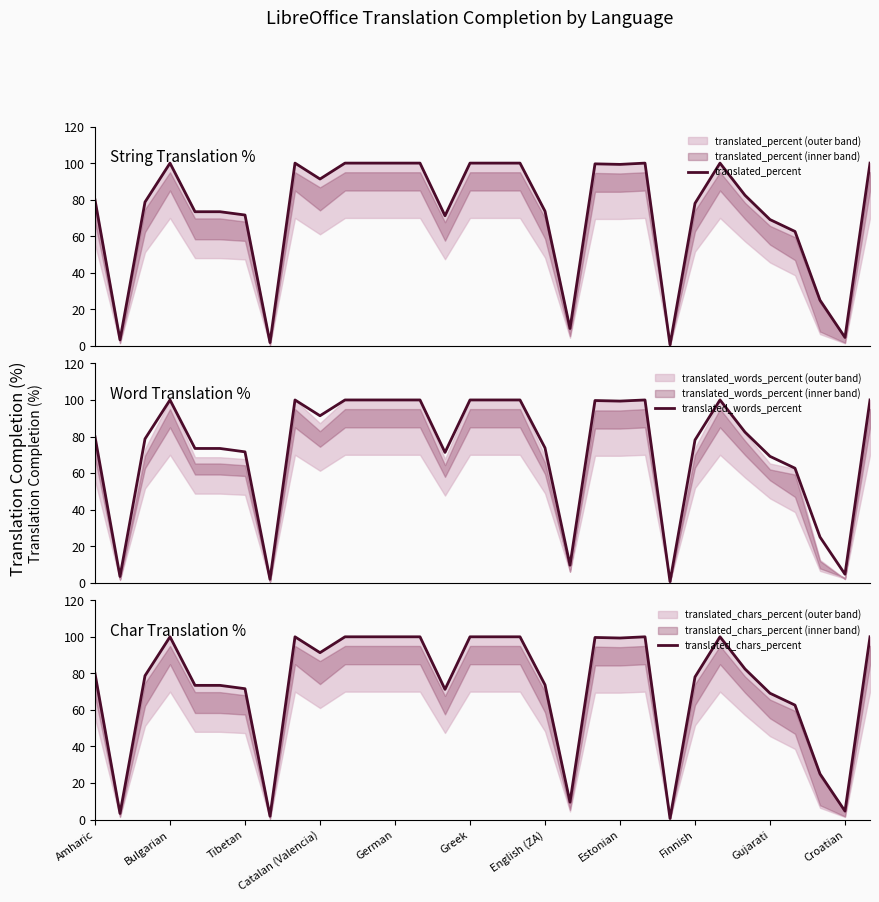

True or false: translated_chars_percent and translated_percent cross at least once.

False